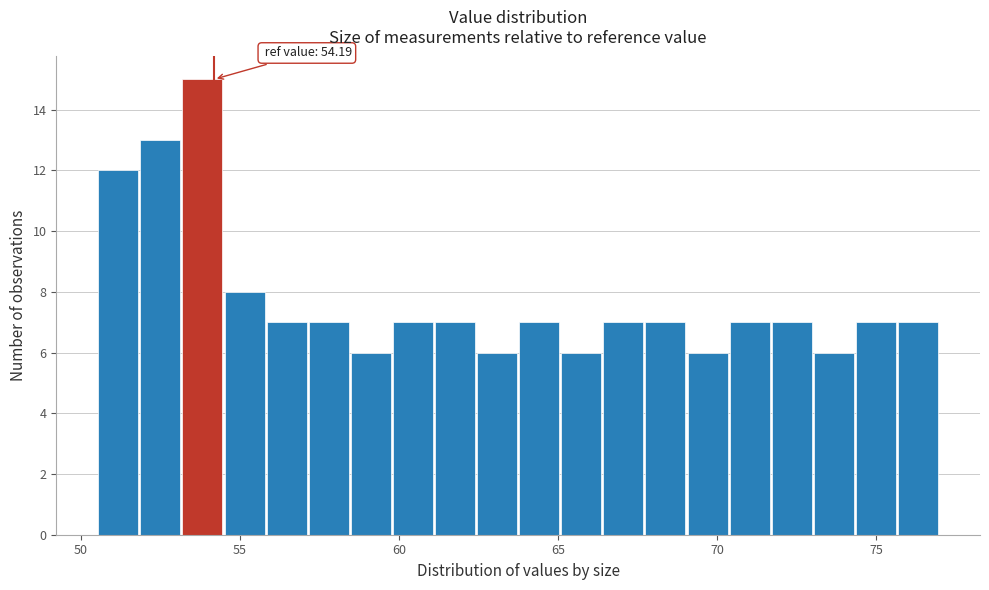

Around what value on the x-axis is the tallest bar? Give the approximate position of its centre, as read against the axis.

54.0